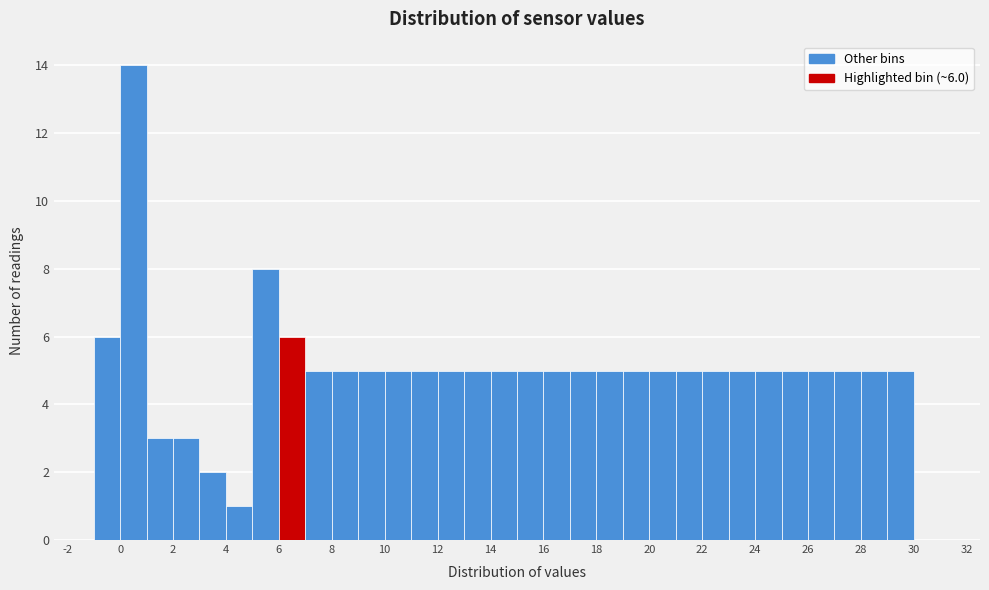

Over which range of the x-axis is the bar tallest?

0 to 1